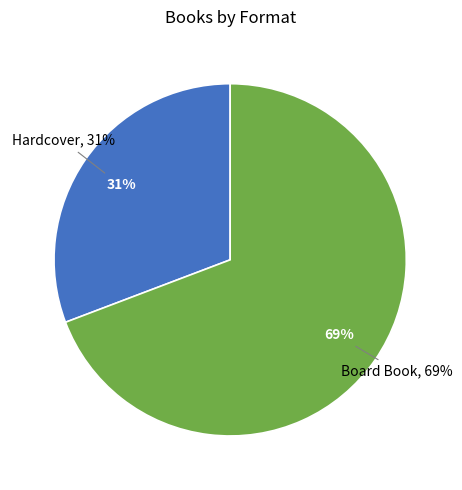

True or false: YoYo Books YoYo Books (183316141) accounts for 42% of the total.

False